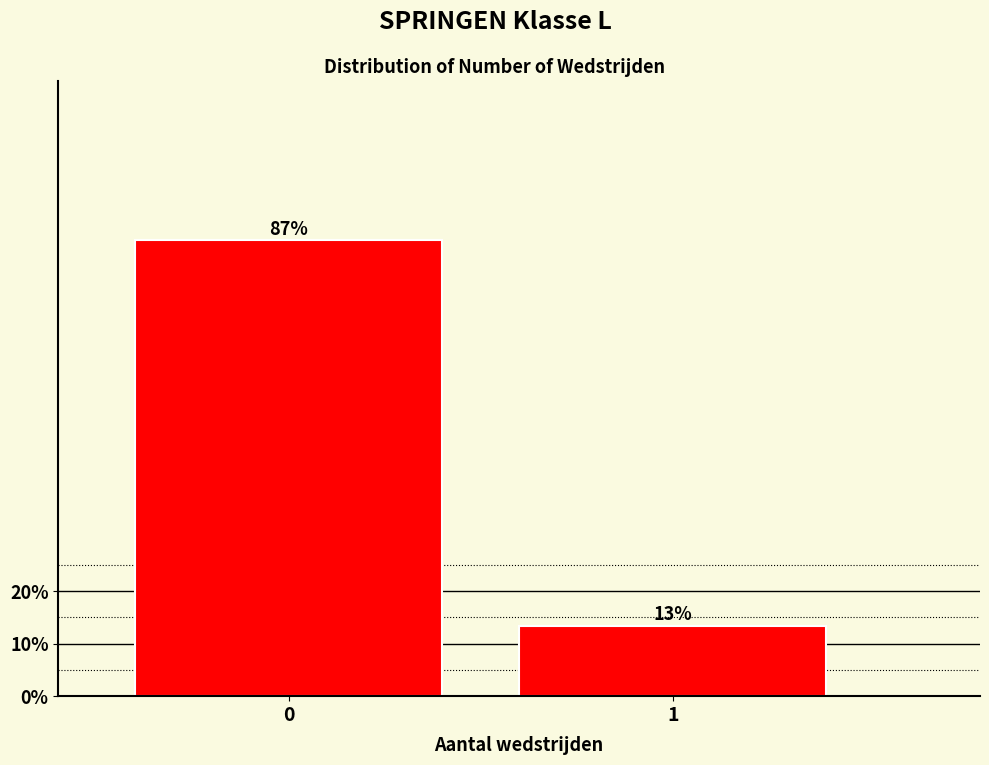

Read the value at 1.

13.3